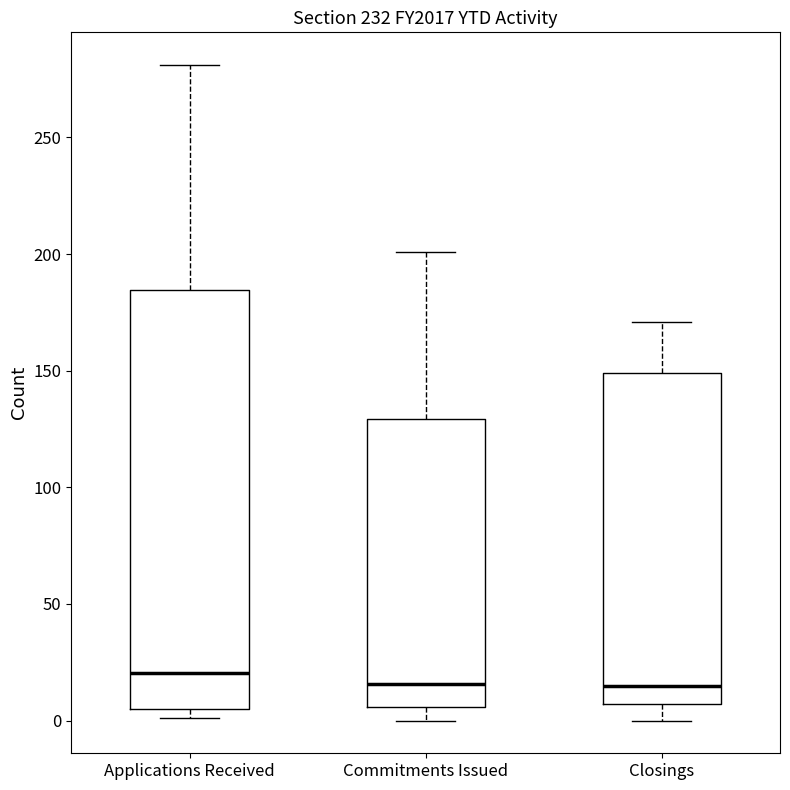

Reading left to right, read every box against the y-axis: the position of its median line, the range the box covers, and the ends of its whiskers. The values are not printed on the chart, so give them approximately, as read against the axis.

Applications Received: median 20, box 5 to 185, whiskers 0 to 280
Commitments Issued: median 15, box 5 to 130, whiskers 0 to 200
Closings: median 15, box 5 to 150, whiskers 0 to 170